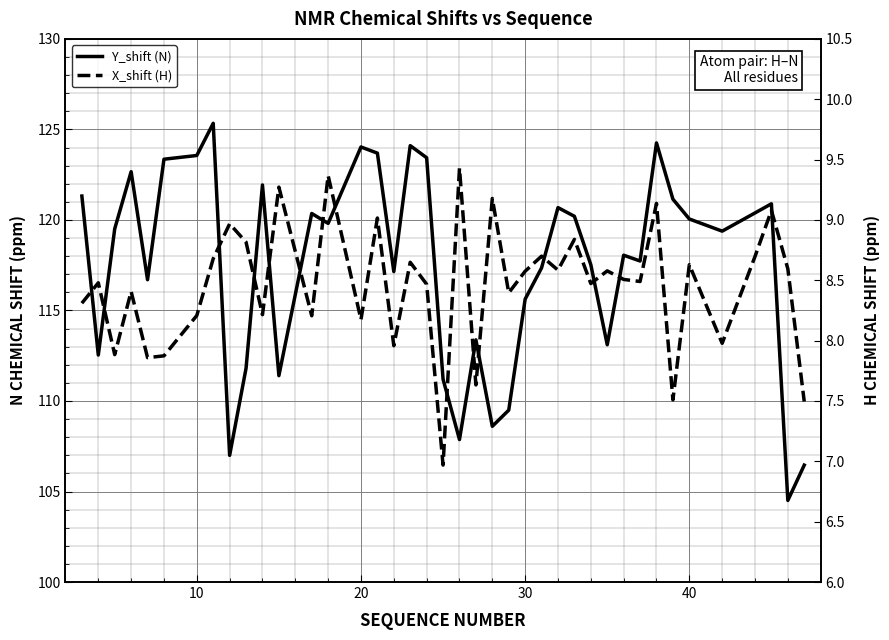

Does the chart display data point markers on the line(s)?

No